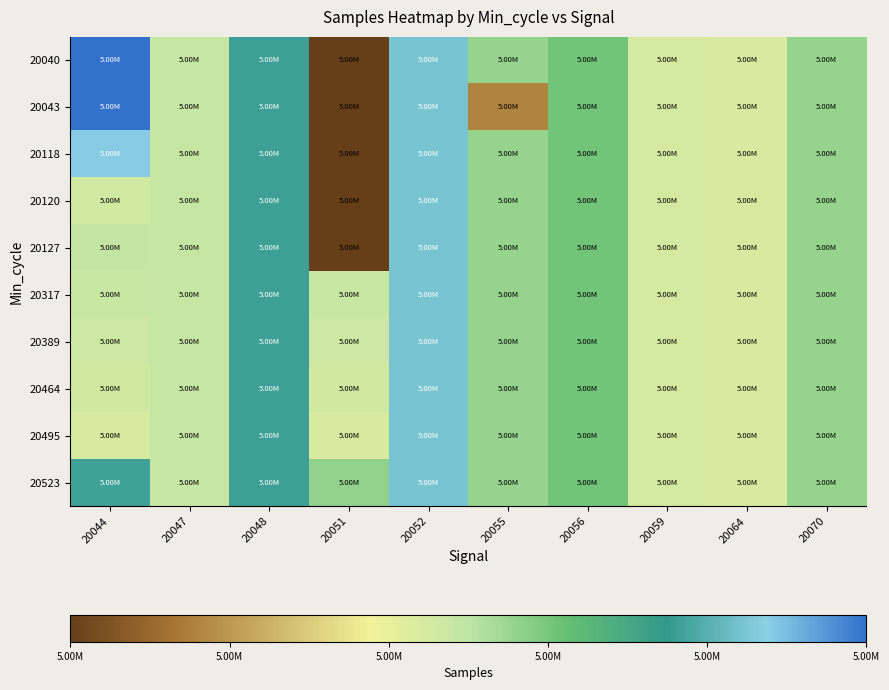

Between 20056 and 20070, which series saw the biggest shift?

20040